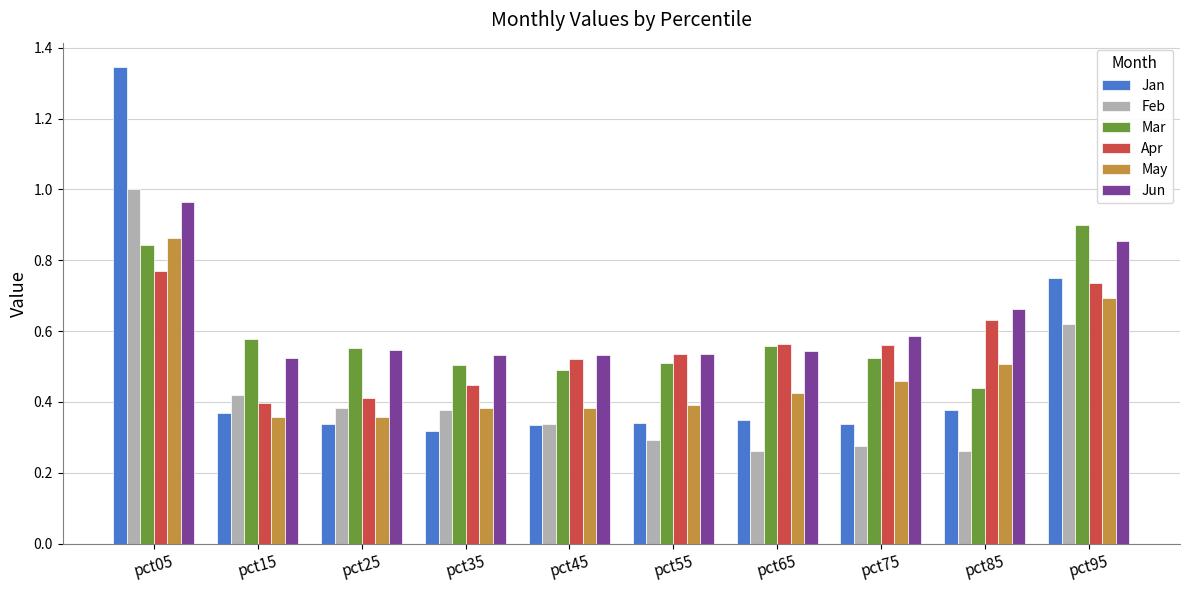

What is the sum of all Jan values?

4.9